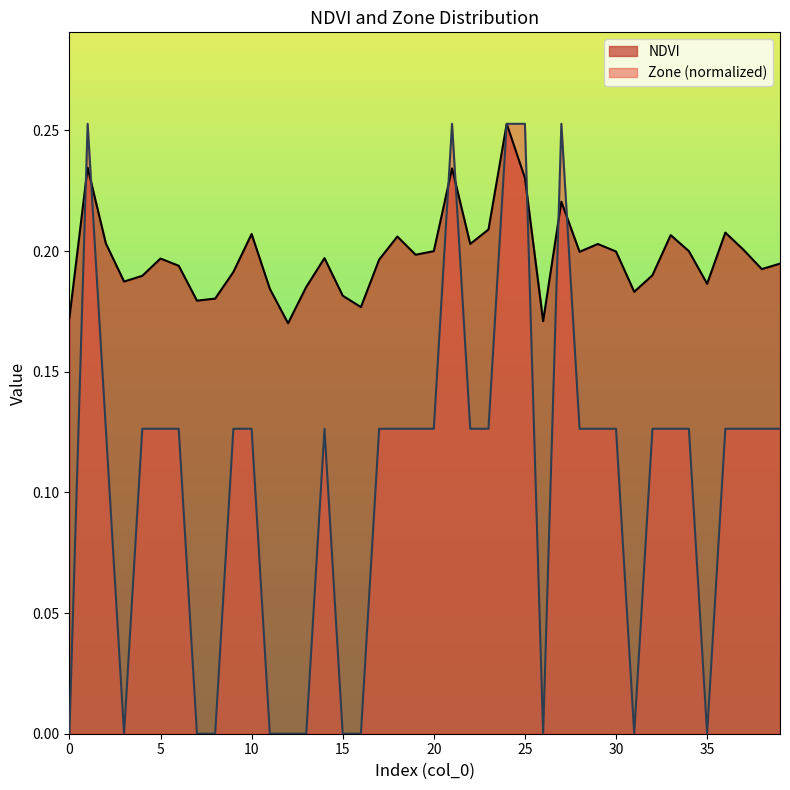

Reading left to right, what are all the values shown in this chart?

NDVI: 0.2	0.2	0.2	0.2	0.2	0.2	0.2	0.2	0.2	0.2	0.2	0.2	0.2	0.2	0.2	0.2	0.2	0.2	0.2	0.2	0.2	0.2	0.2	0.2	0.3	0.2	0.2	0.2	0.2	0.2	0.2	0.2	0.2	0.2	0.2	0.2	0.2	0.2	0.2	0.2
Zone: 0.0	0.3	0.1	0.0	0.1	0.1	0.1	0.0	0.0	0.1	0.1	0.0	0.0	0.0	0.1	0.0	0.0	0.1	0.1	0.1	0.1	0.3	0.1	0.1	0.3	0.3	0.0	0.3	0.1	0.1	0.1	0.0	0.1	0.1	0.1	0.0	0.1	0.1	0.1	0.1